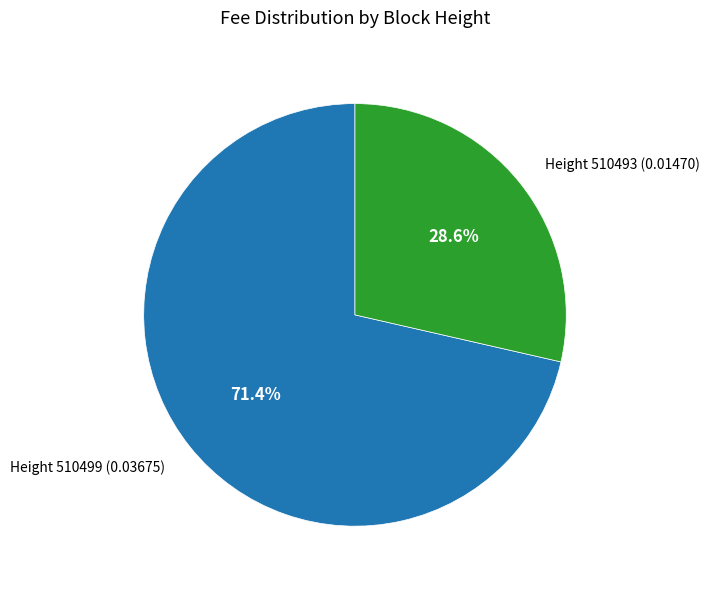

Does any single category account for the majority?

Yes